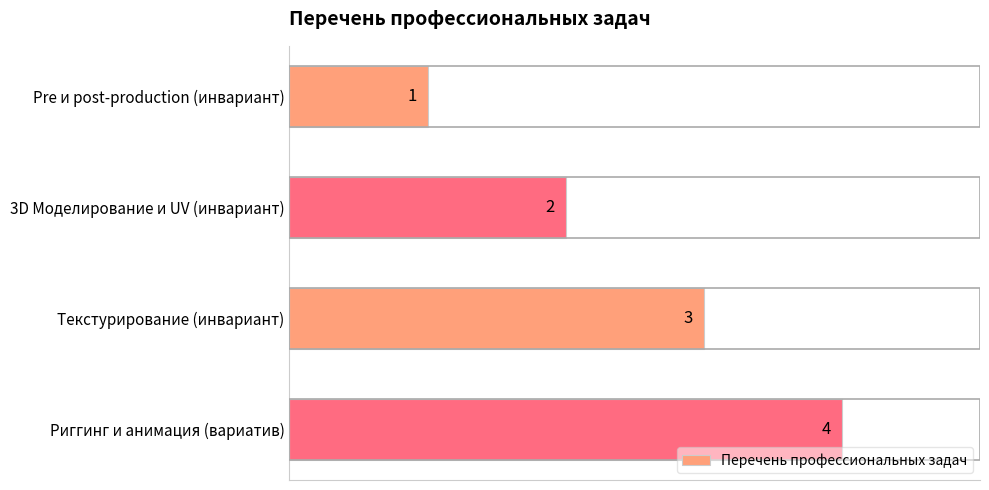

List the labels in order of value, smallest first.

Pre и post-production (инвариант), 3D Моделирование и UV (инвариант), Текстурирование (инвариант), Риггинг и анимация (вариатив)